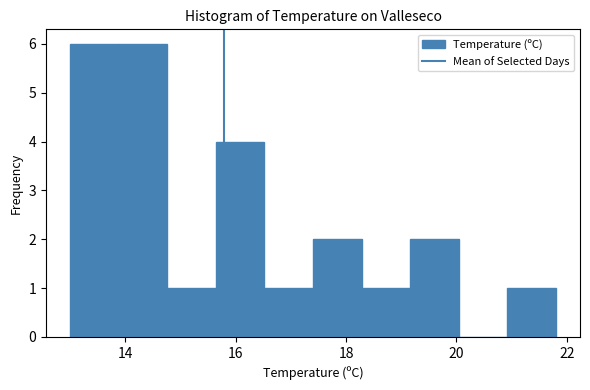

Reading left to right, list every bar in this chart as the range it spans on the x-axis followed by its height. Neither the bar edges nor the heights are printed on the chart, so give them approximately, as read against the axes.

13.00 to 13.88: 6
13.88 to 14.76: 6
14.76 to 15.64: 1
15.64 to 16.52: 4
16.52 to 17.40: 1
17.40 to 18.28: 2
18.28 to 19.16: 1
19.16 to 20.04: 2
20.04 to 20.92: 0
20.92 to 21.80: 1